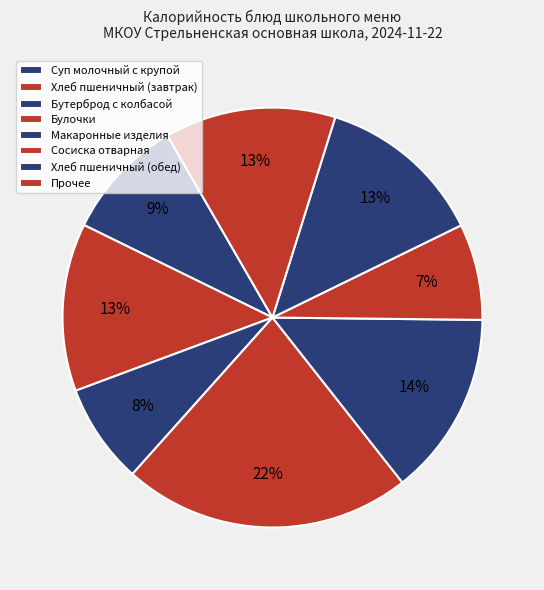

How many slices are in this pie chart?

8